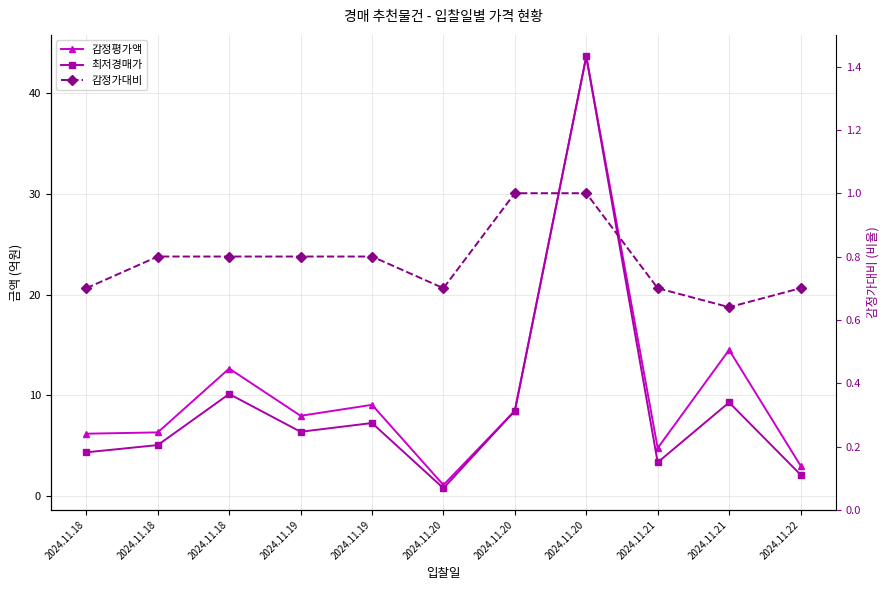

True or false: 최저경매가 and 감정가대비 intersect in this chart.

False